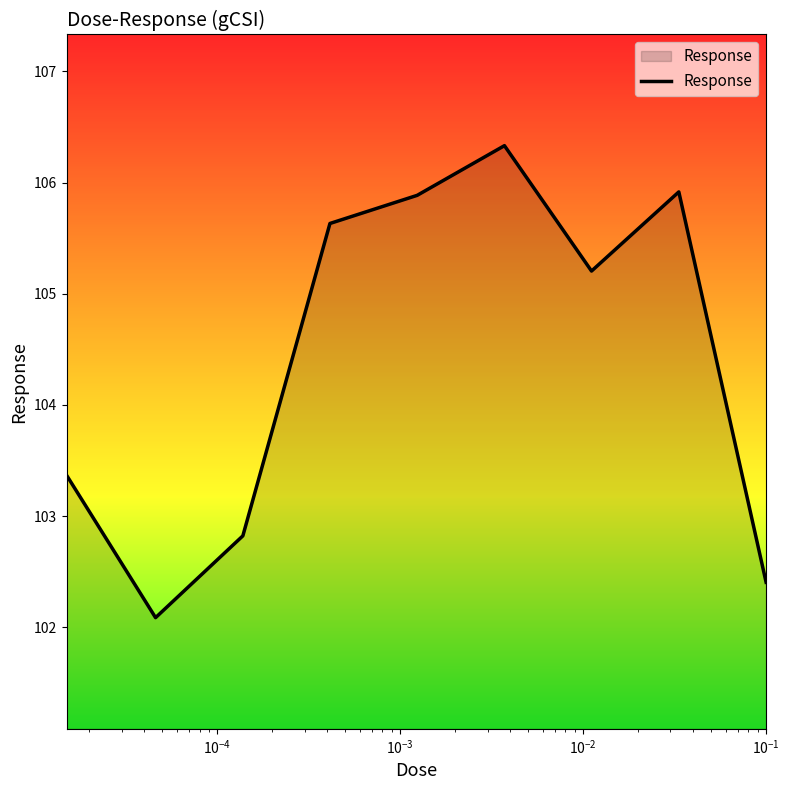

What is the minimum value shown in the chart?

102.1